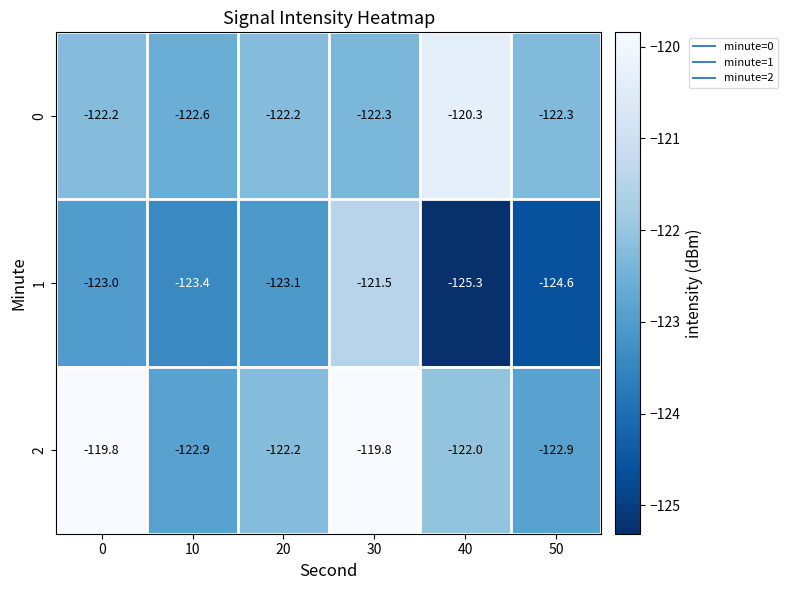

At how many categories does at least one series exceed -123?

6